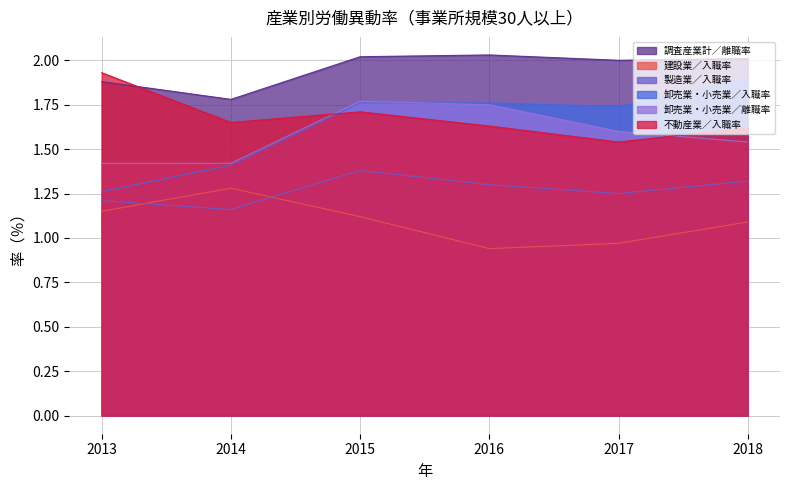

Is it true that 卸売業・小売業／離職率 equals 1.8 at 2016?

True